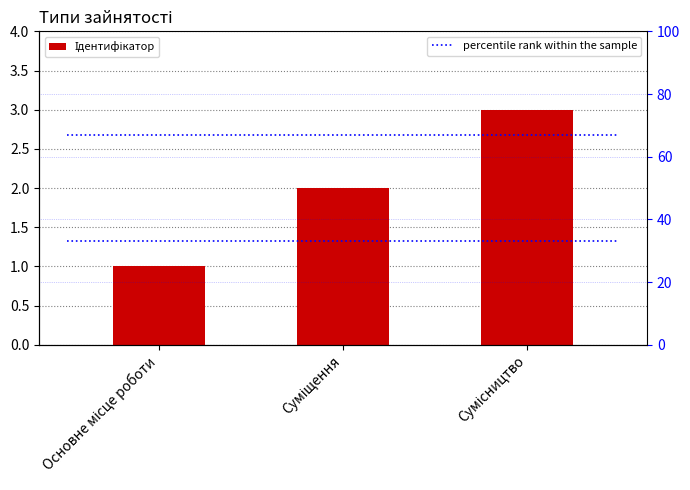

Are the bars horizontal?

No